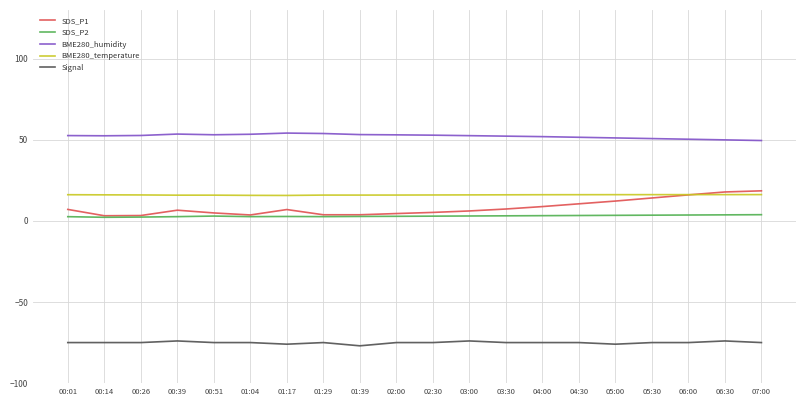

Is it true that BME280_humidity equals 53.5 at 00:39?

True